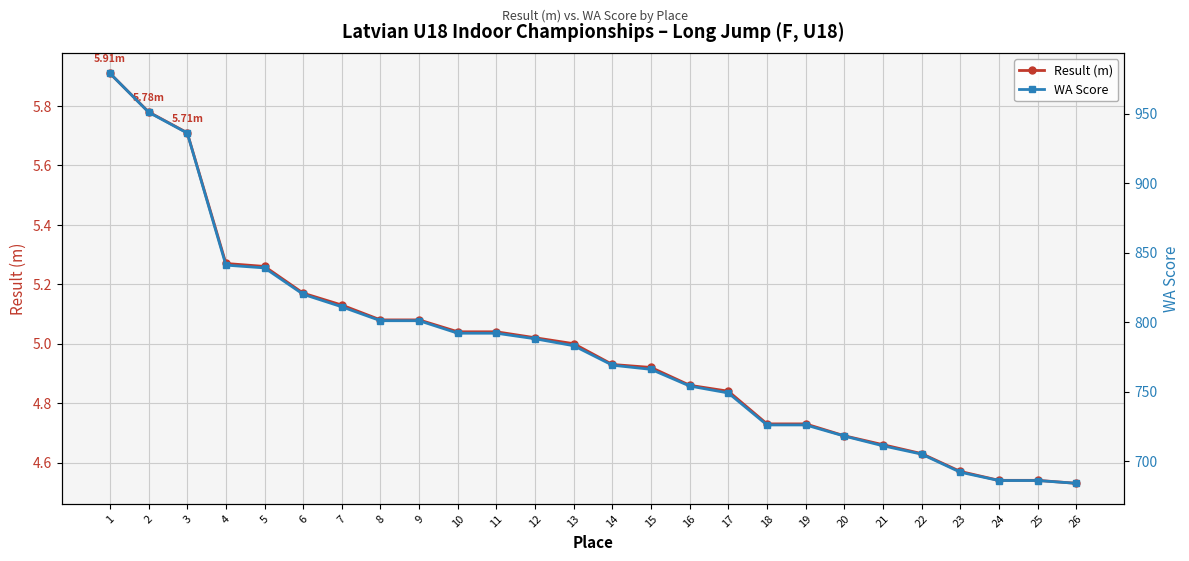

How many data points in Result (m) are less than 5?

13